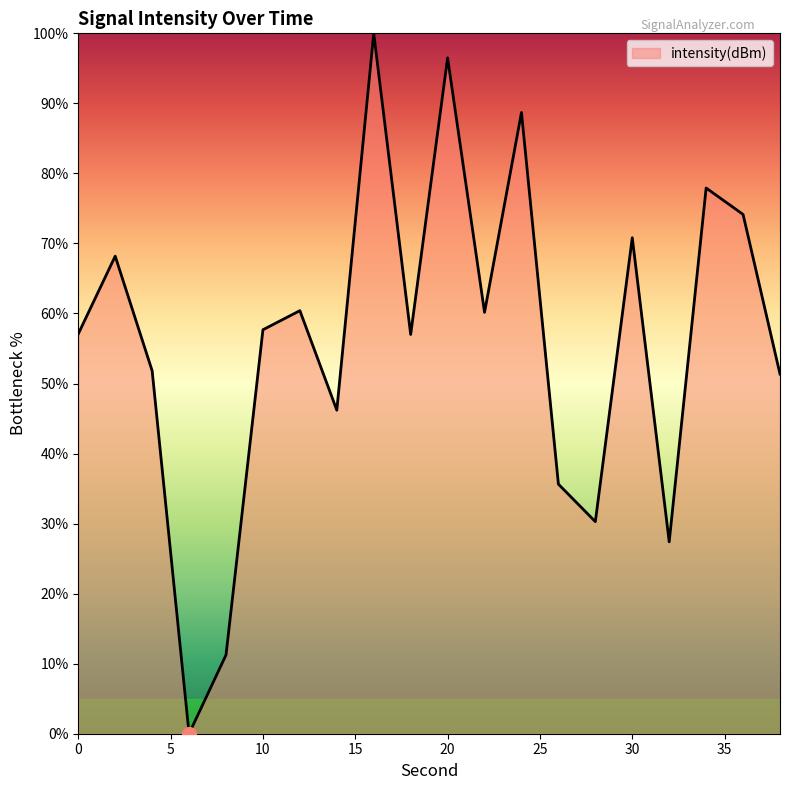

What is the greatest value displayed?

100.0